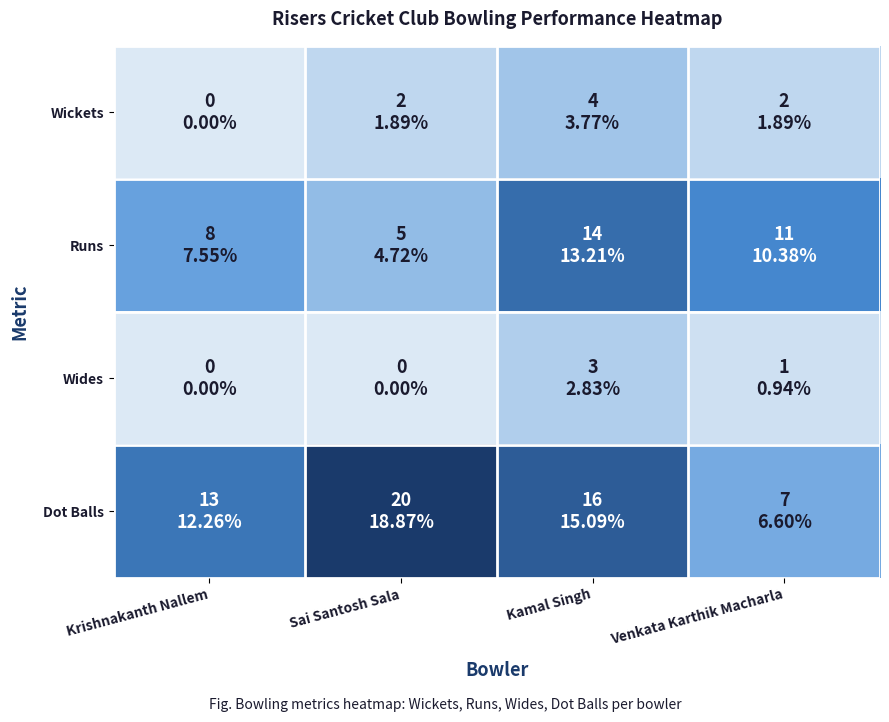

At which category does the chart reach its peak across all series?

Sai Santosh Sala